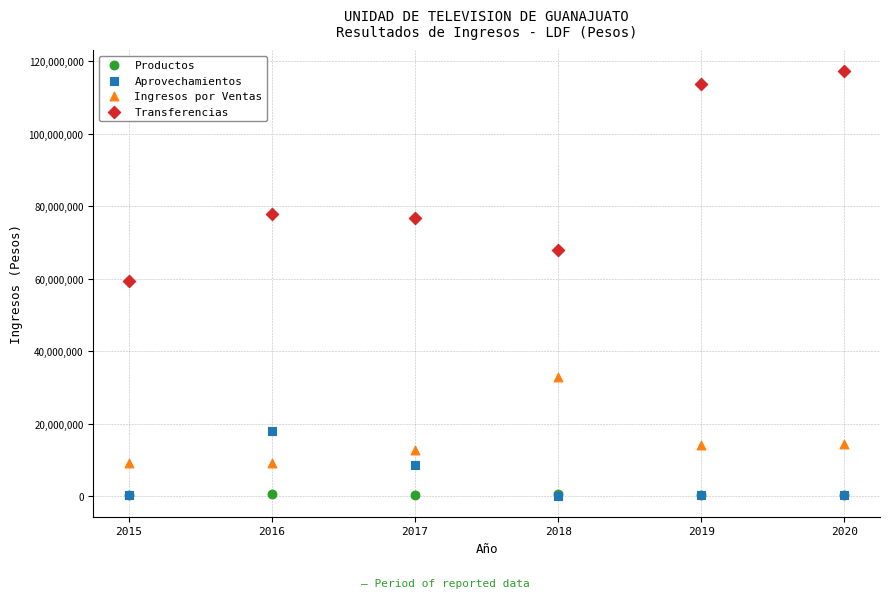

Which series has the largest Y range (max minus min)?

Transferencias